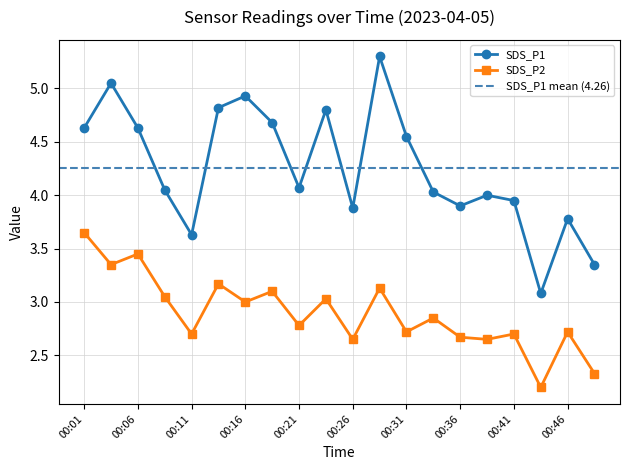

Reading right to left, list all the values displayed in this chart.

SDS_P1: 3.4	3.8	3.1	4.0	4.0	3.9	4.0	4.5	5.3	3.9	4.8	4.1	4.7	4.9	4.8	3.6	4.0	4.6	5.0	4.6
SDS_P2: 2.3	2.7	2.2	2.7	2.6	2.7	2.9	2.7	3.1	2.6	3.0	2.8	3.1	3.0	3.2	2.7	3.0	3.5	3.4	3.6